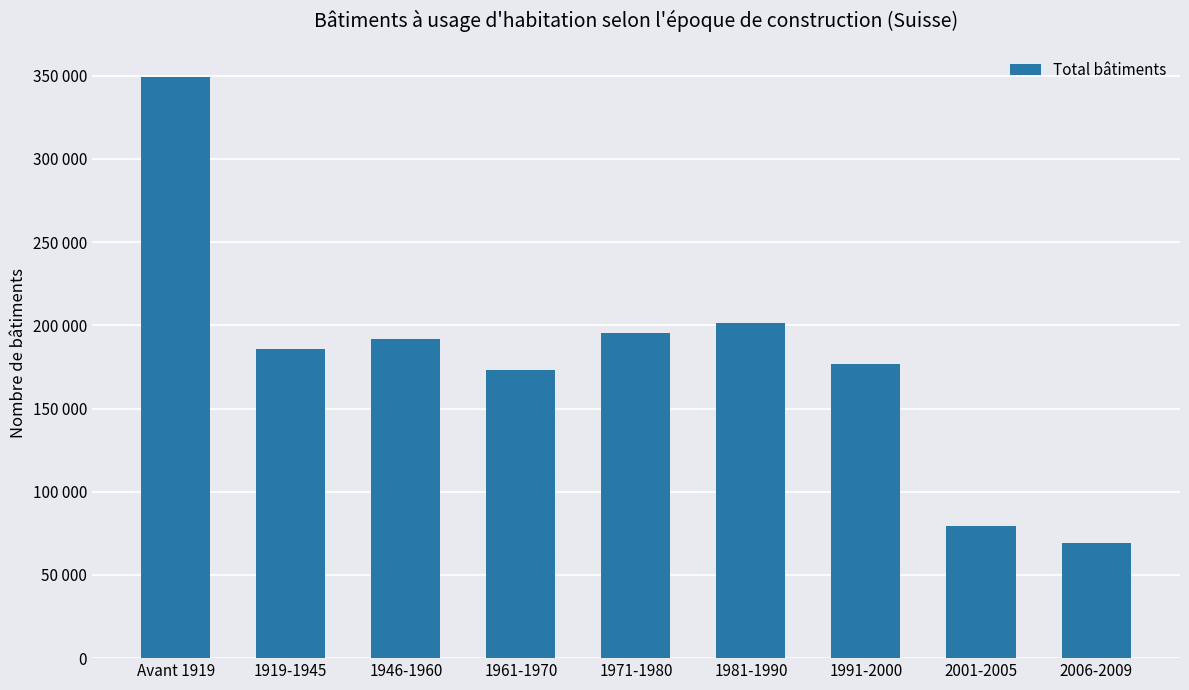

Are the bars horizontal?

No